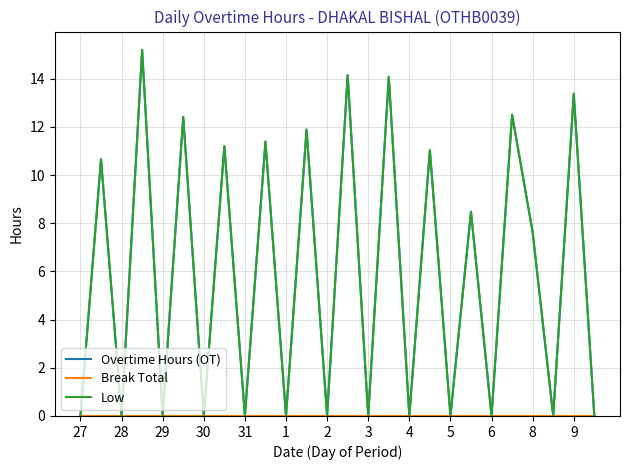

Is this an area chart (filled region under the line)?

No